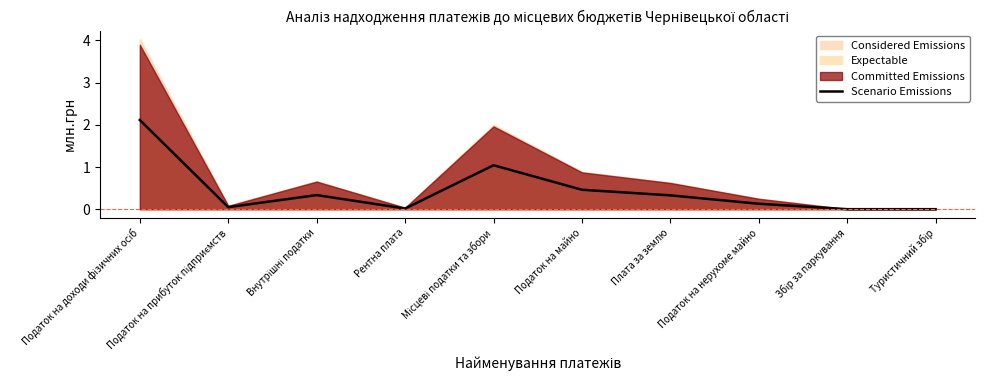

At which category does the data reach its first local peak?

Внутрішні податки